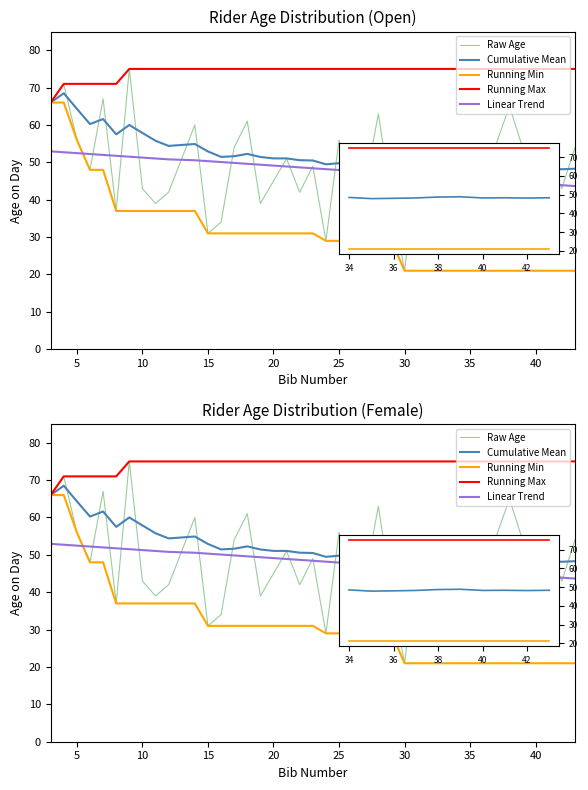

What is the difference between the maximum and minimum values in the Cumulative Mean series?

20.7